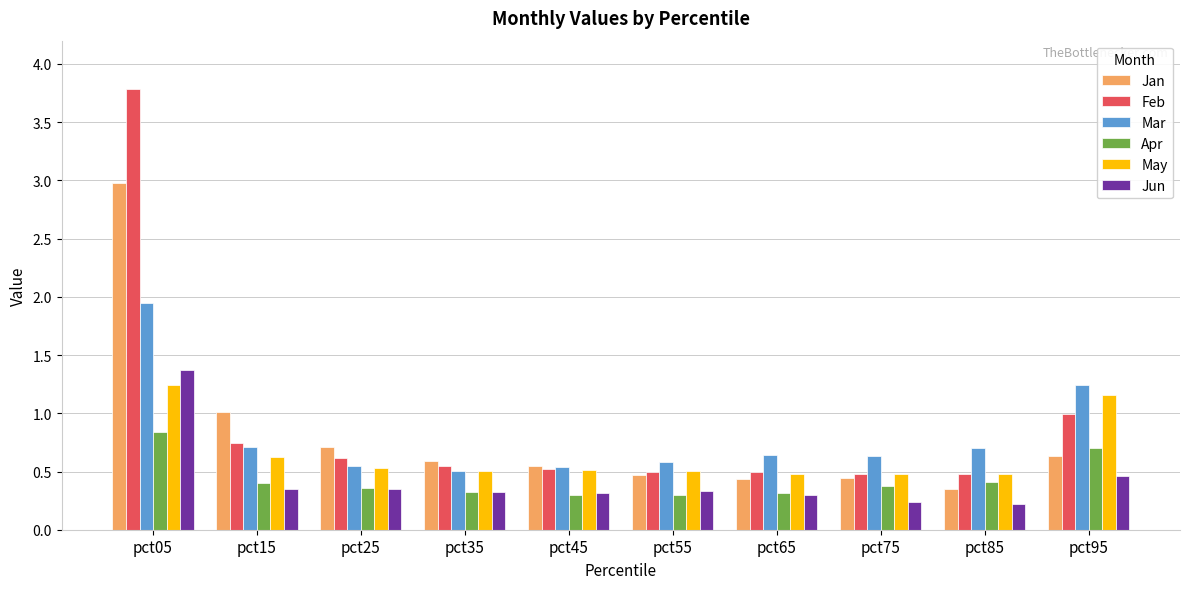

The Jan series shows 0.3 at pct45. True or false?

False